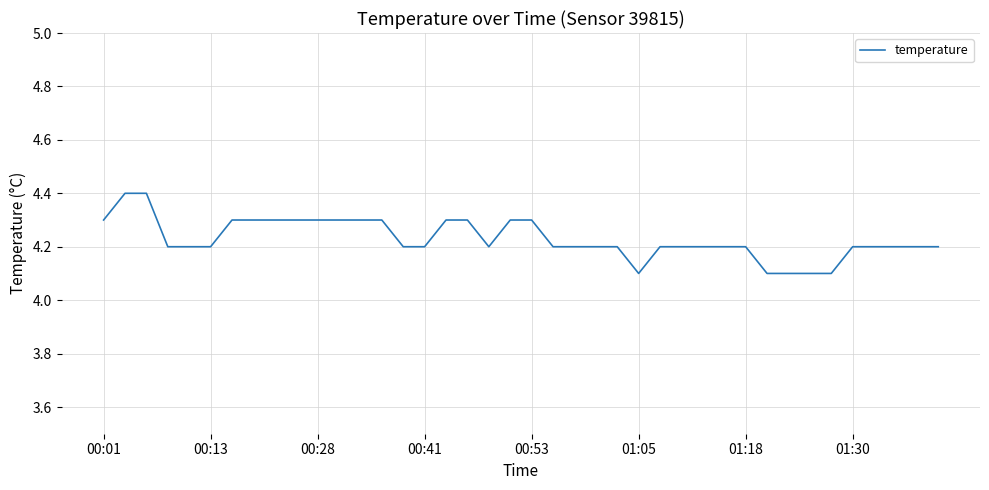

What is the sum of all values?

169.2